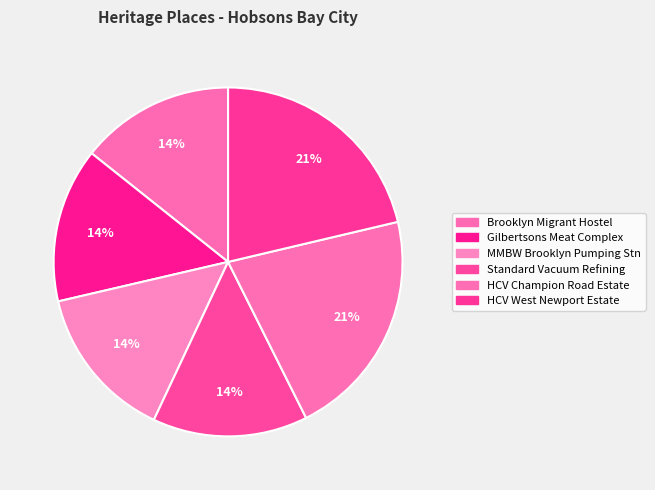

How many segments does this pie chart have?

6